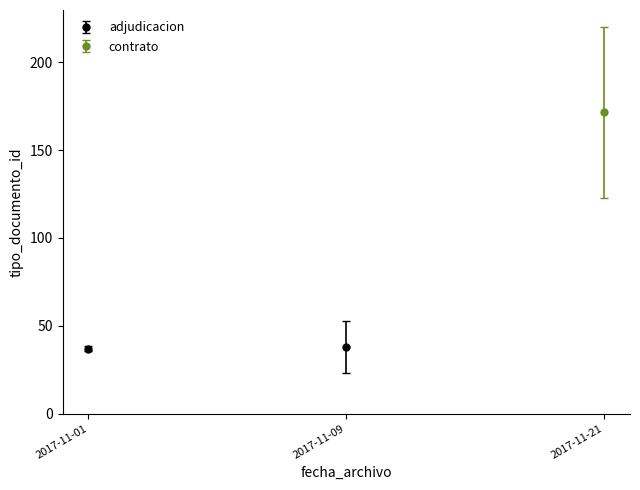

At which label is the value closest to 127?

2017-11-21 09:08:29